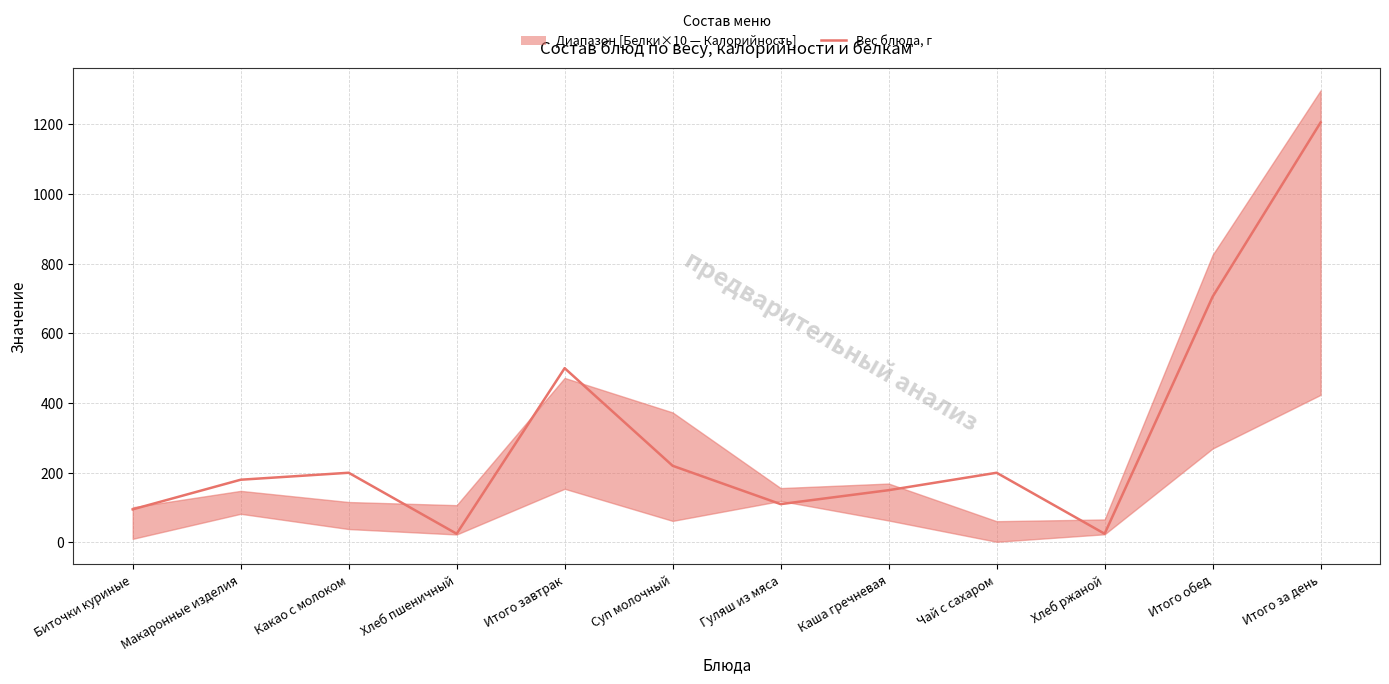

Rank the categories by value from highest to lowest.

Итого за день, Итого обед, Итого завтрак, Суп молочный, Какао с молоком, Чай с сахаром, Макаронные изделия, Каша гречневая, Гуляш из мяса, Биточки куриные, Хлеб пшеничный, Хлеб ржаной